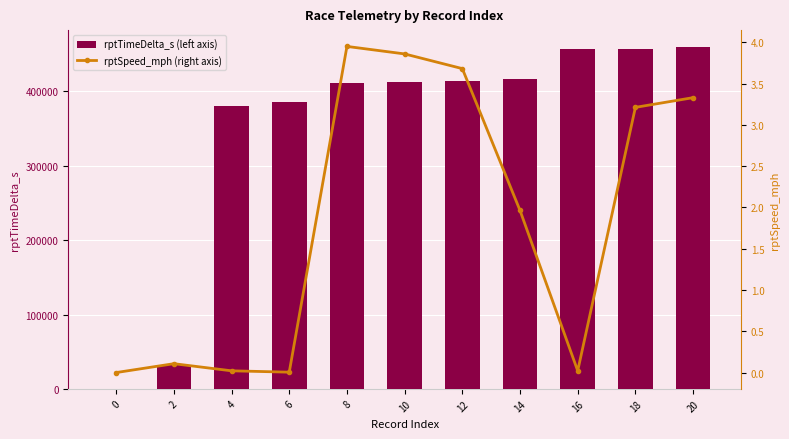

How many values in the rptTimeDelta_s (left axis) series exceed 413016?

5